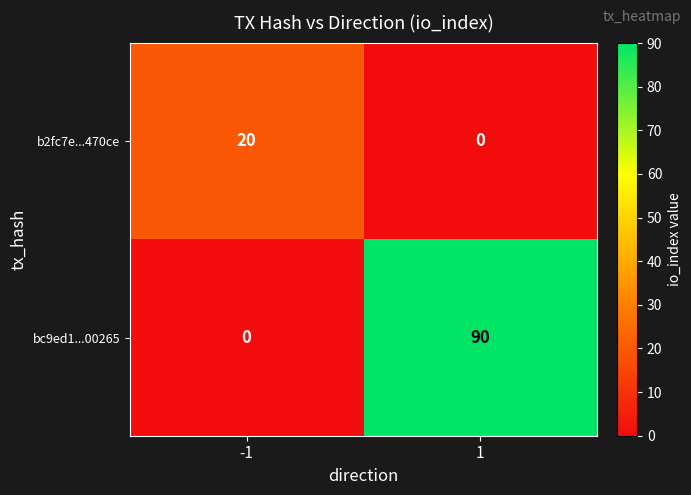

The value of b2fc7e...470ce at 1 is 0. True or false?

True